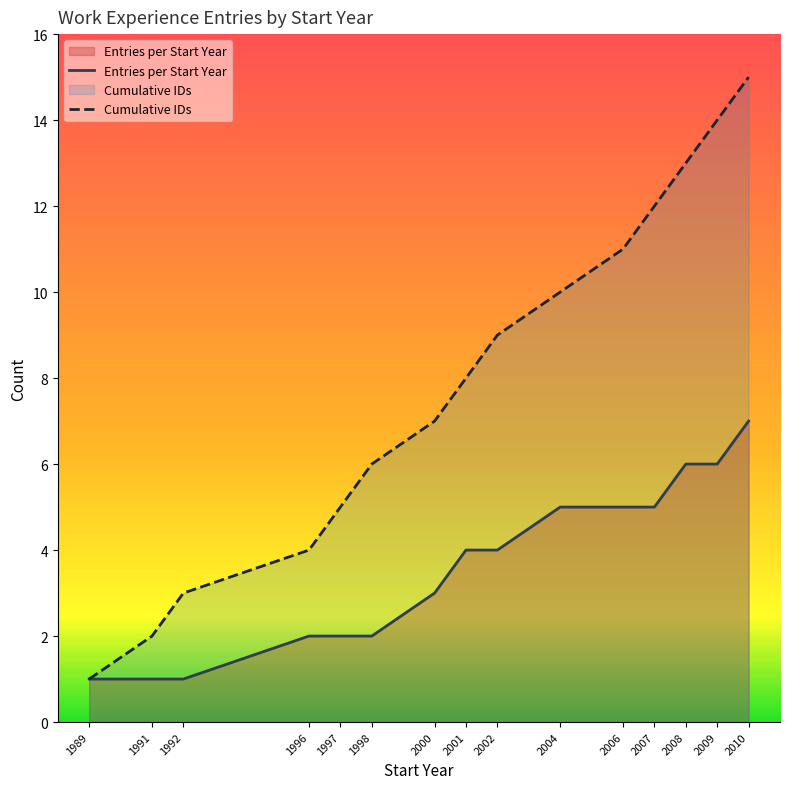

True or false: Entries per Start Year and Cumulative IDs cross at least once.

False